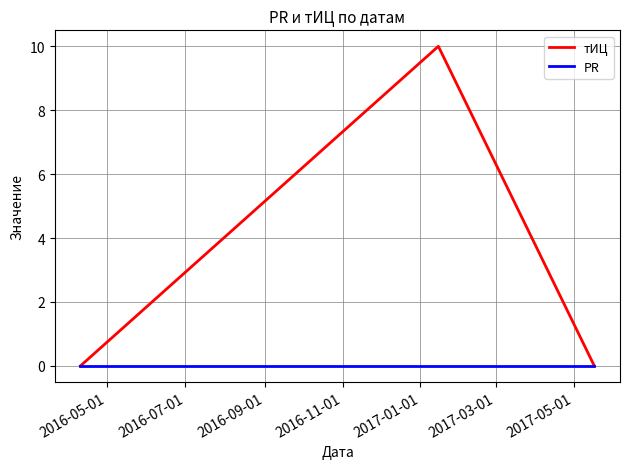

Which series has the largest total across all categories?

тИЦ